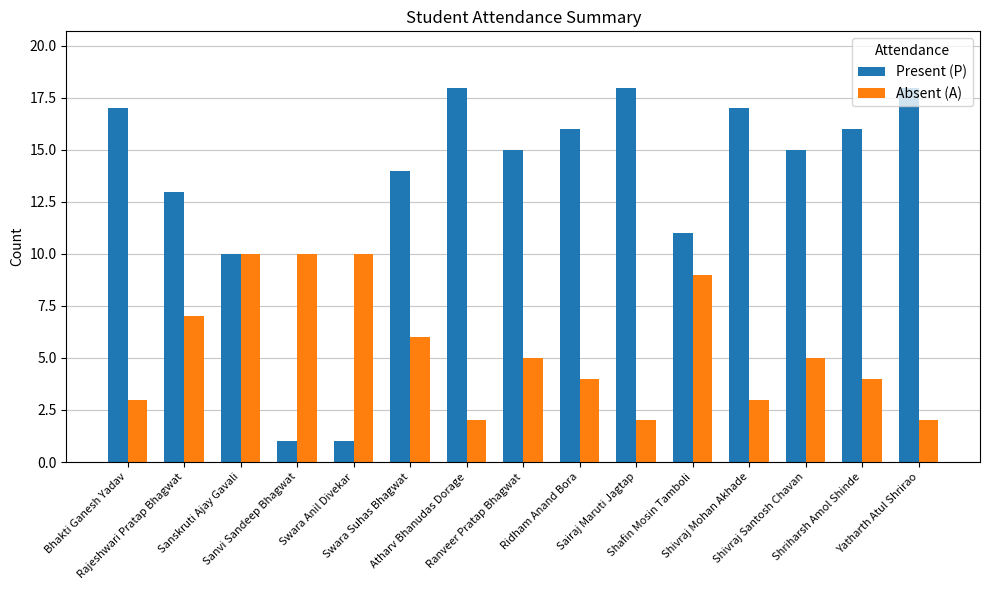

Where does the Absent (A) series first go above 5?

Rajeshwari Pratap Bhagwat